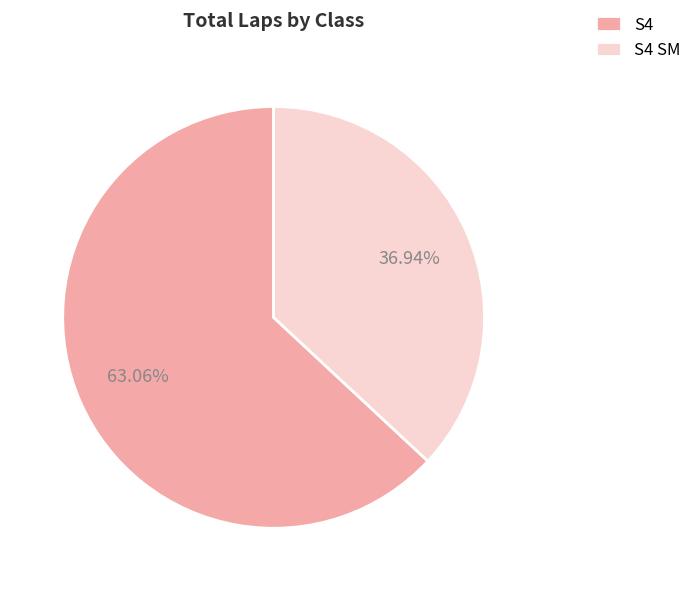

To the nearest percent, what is the combined percentage of S4 and S4 SM?

100%